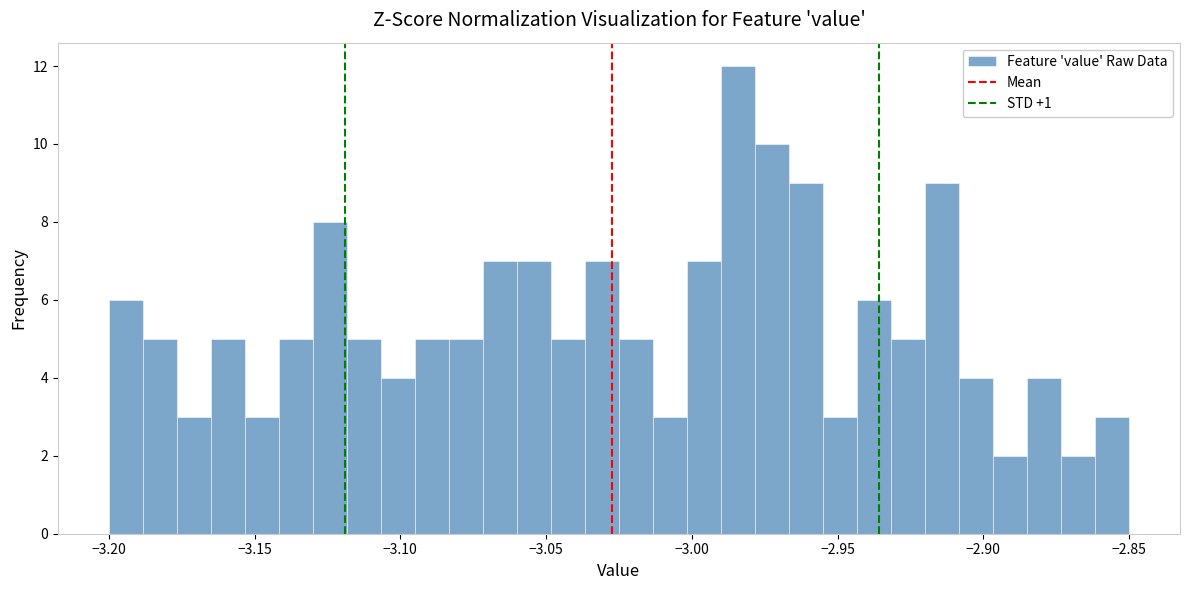

Around what value on the x-axis is the tallest bar? Give the approximate position of its centre, as read against the axis.

-2.985